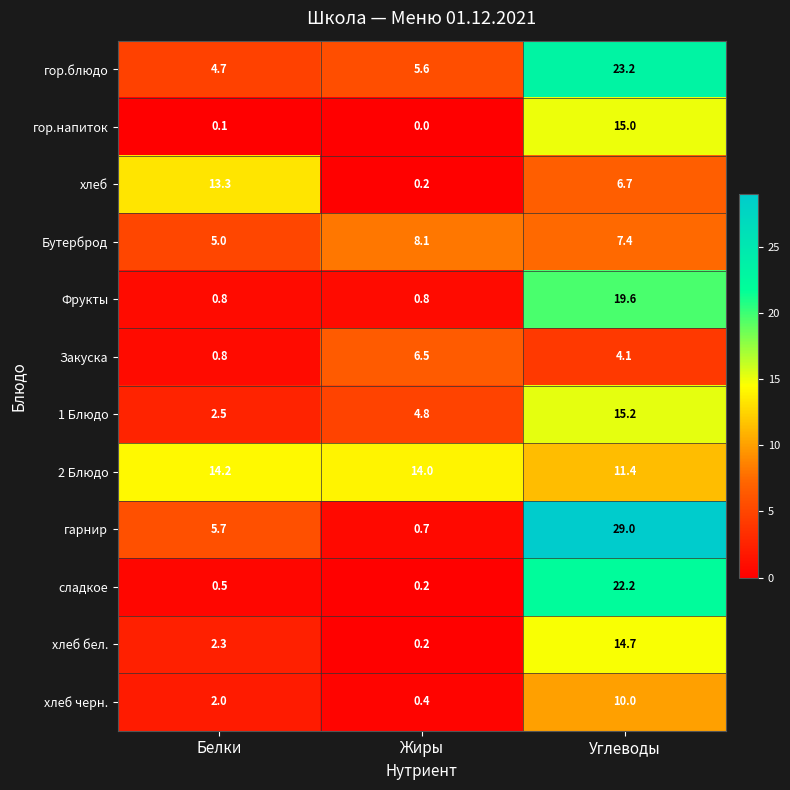

Which category has the lowest value in the гор.напиток series?

Жиры